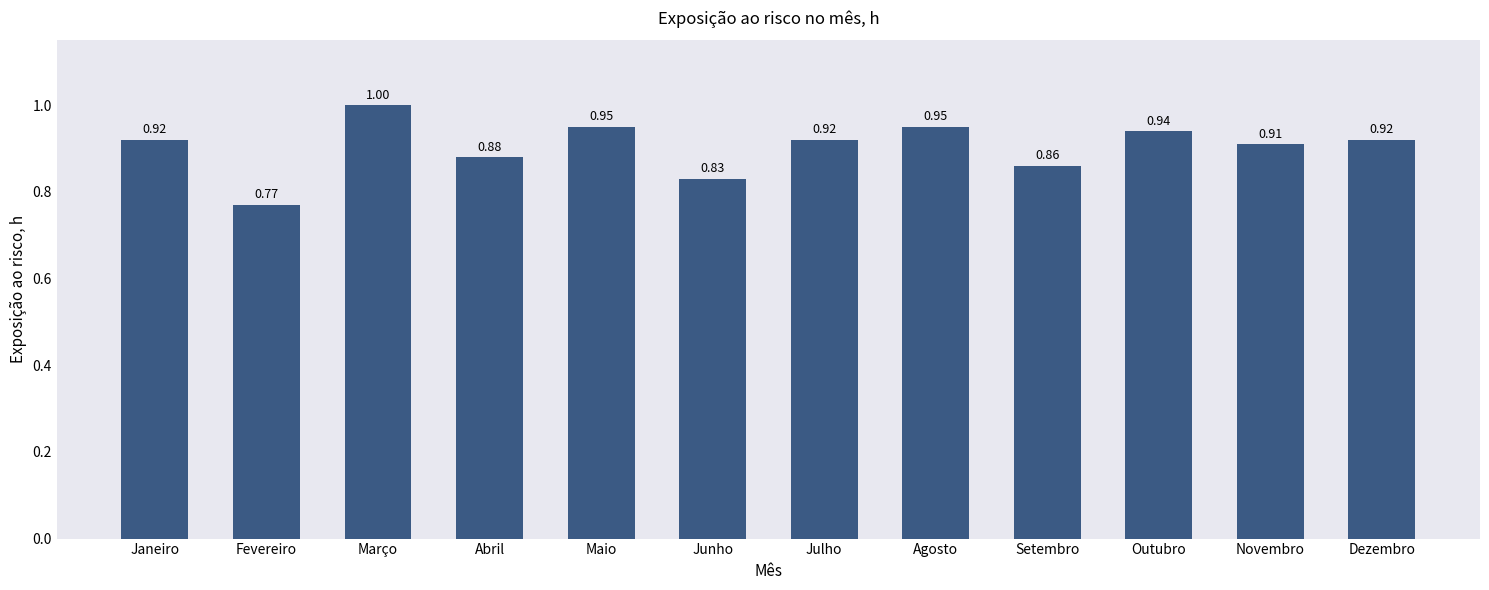

What is the difference between the values at Maio and Abril?

0.1